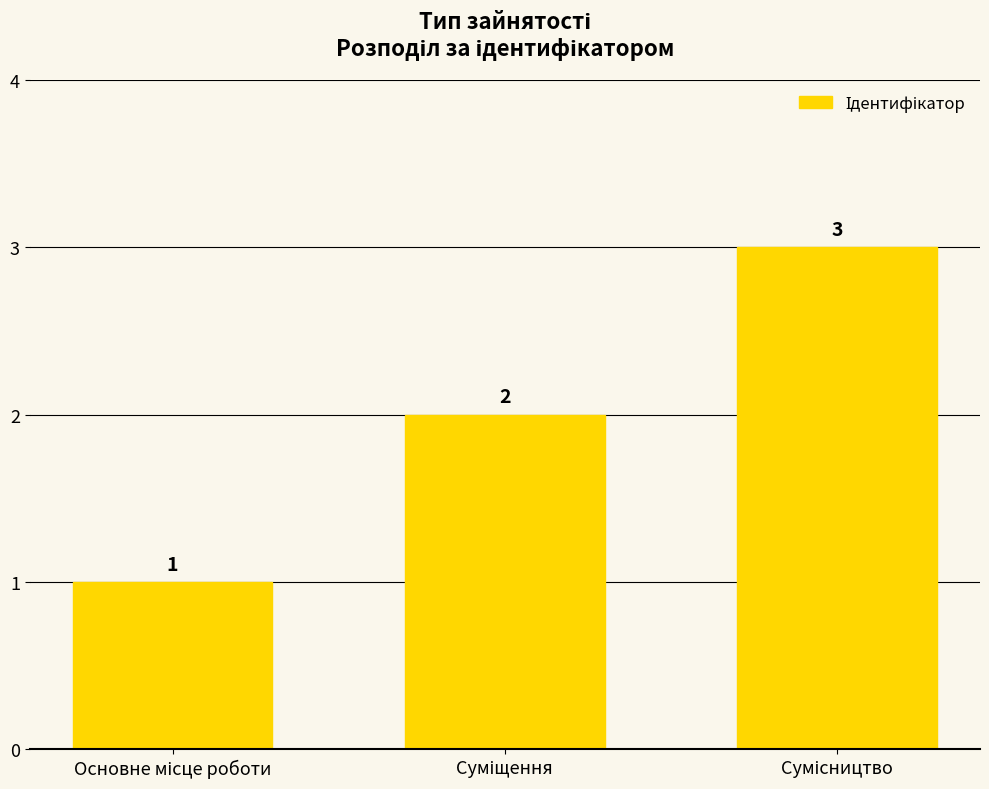

What is the sum of all values?

6